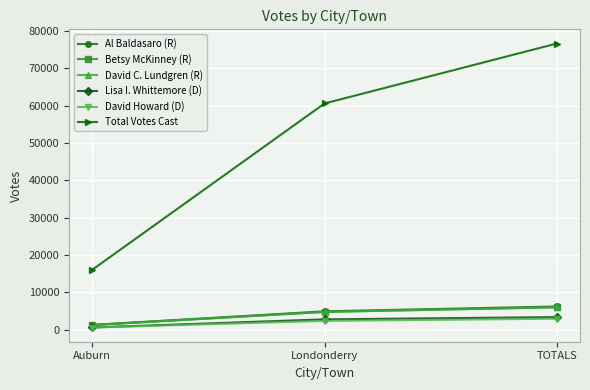

Reading right to left, extract all data points from this chart.

Al Baldasaro (R): TOTALS=6227	Londonderry=4932	Auburn=1295
Betsy McKinney (R): TOTALS=6032	Londonderry=4772	Auburn=1260
David C. Lundgren (R): TOTALS=5985	Londonderry=4769	Auburn=1216
Lisa I. Whittemore (D): TOTALS=3378	Londonderry=2777	Auburn=601
David Howard (D): TOTALS=2950	Londonderry=2362	Auburn=588
Total Votes Cast: TOTALS=76644	Londonderry=60591	Auburn=16053